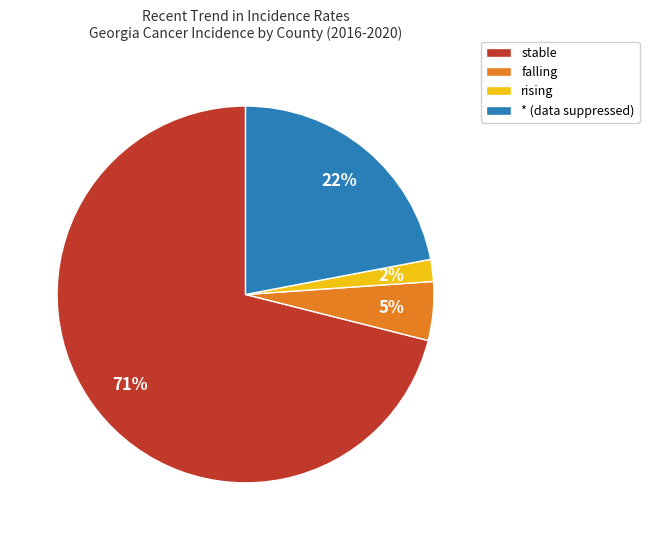

Between stable and *, which is larger?

stable